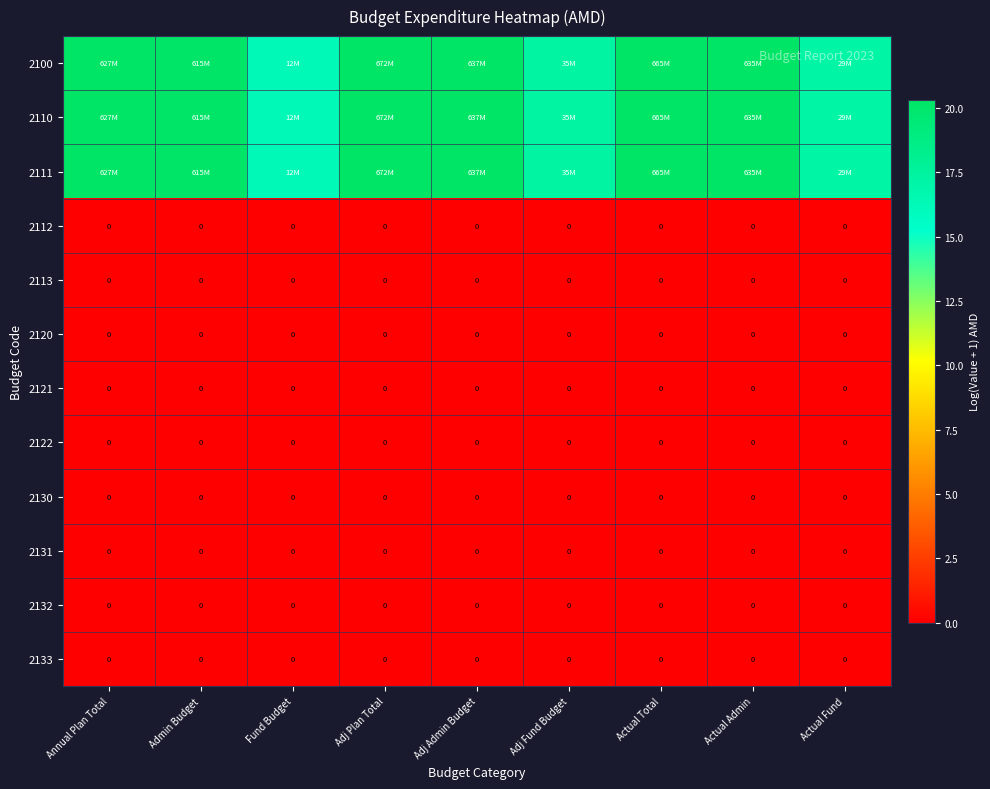

Which category has the highest value across all series?

Adj Plan Total